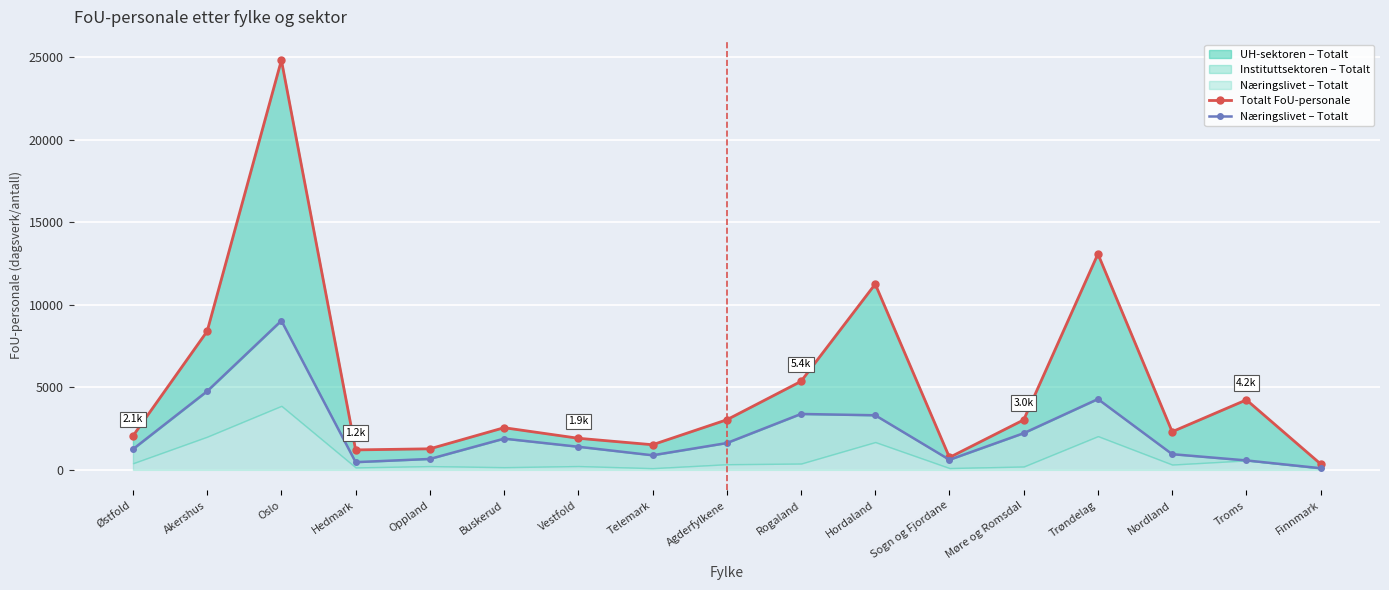

At which category is the sum across all series the highest?

Oslo